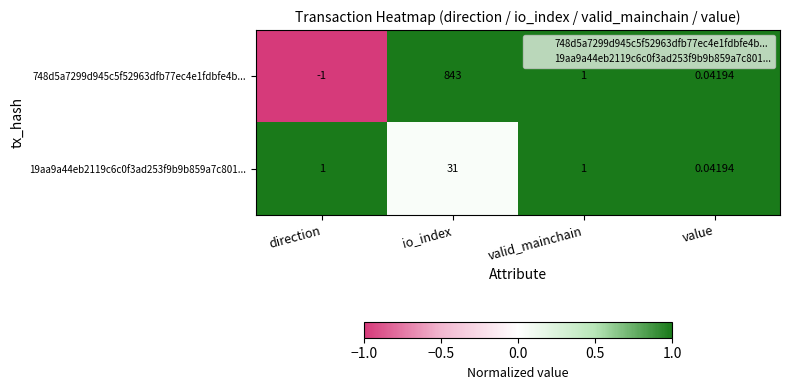

At which label does 748d5a7299d945c5f52963dfb77ec4e1fdbfe4b... first exceed 1?

io_index